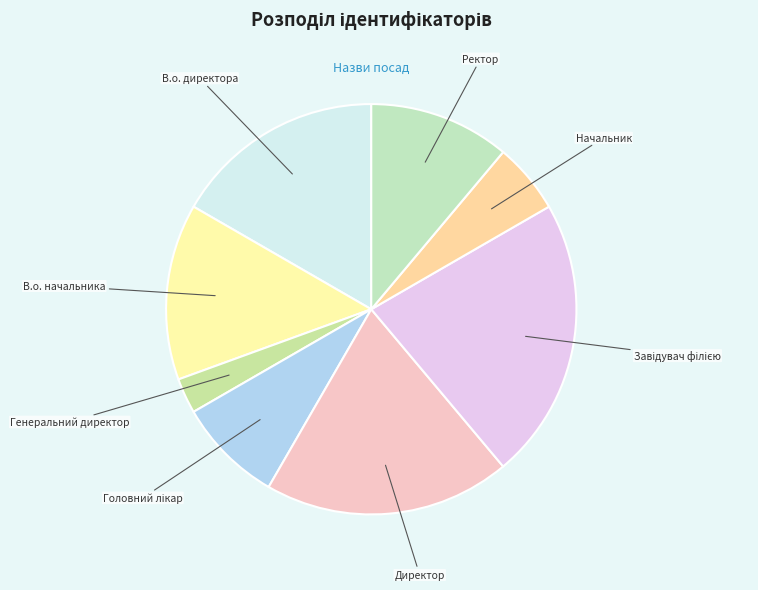

True or false: В.о. директора accounts for 28% of the total.

False